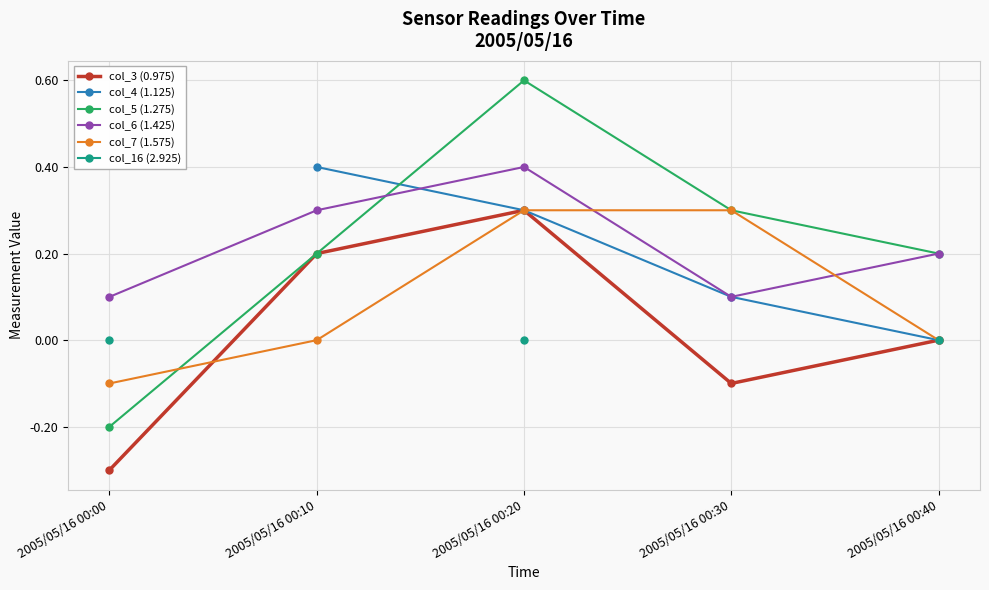

In col_6 (1.425), how many points are lower than both neighbors (excluding endpoints)?

1